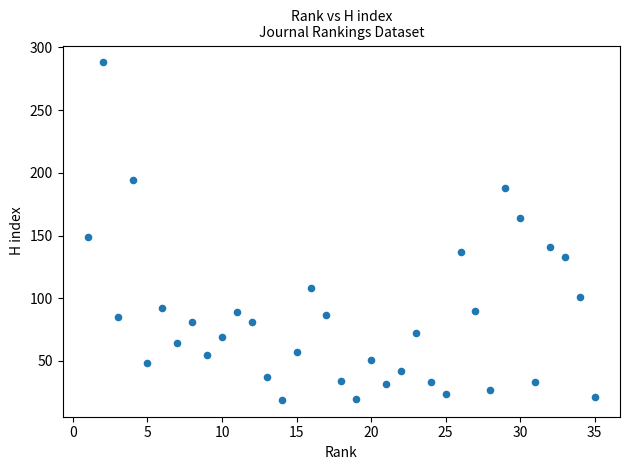

What Y value in the scatter plot is closest to 153?

149